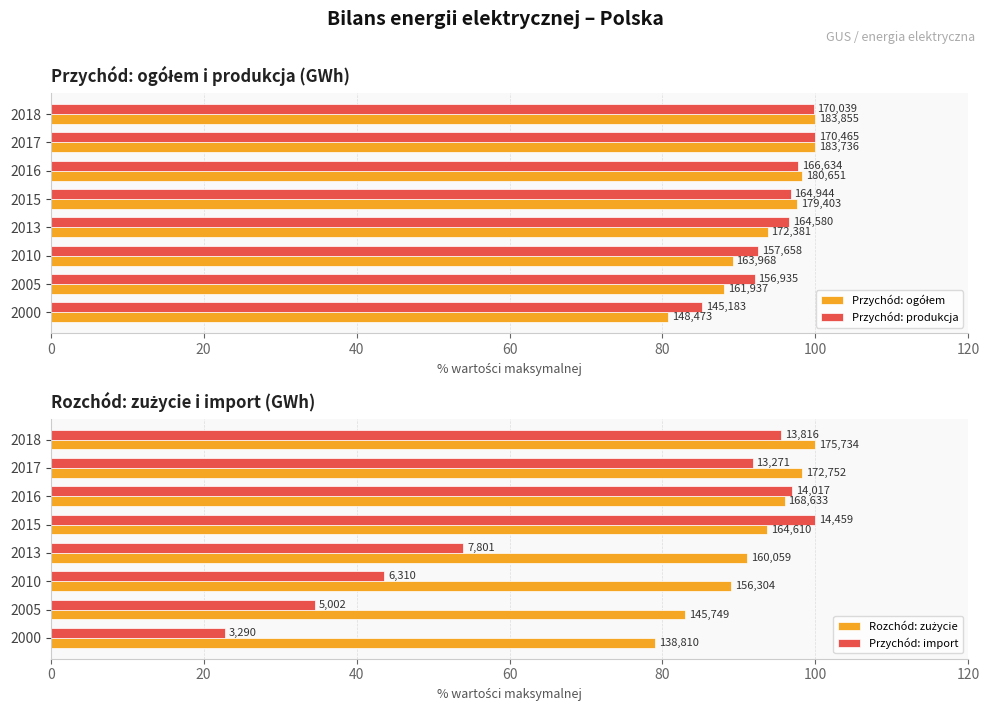

Is it true that Przychód: import equals 144.2 at 2015?

False